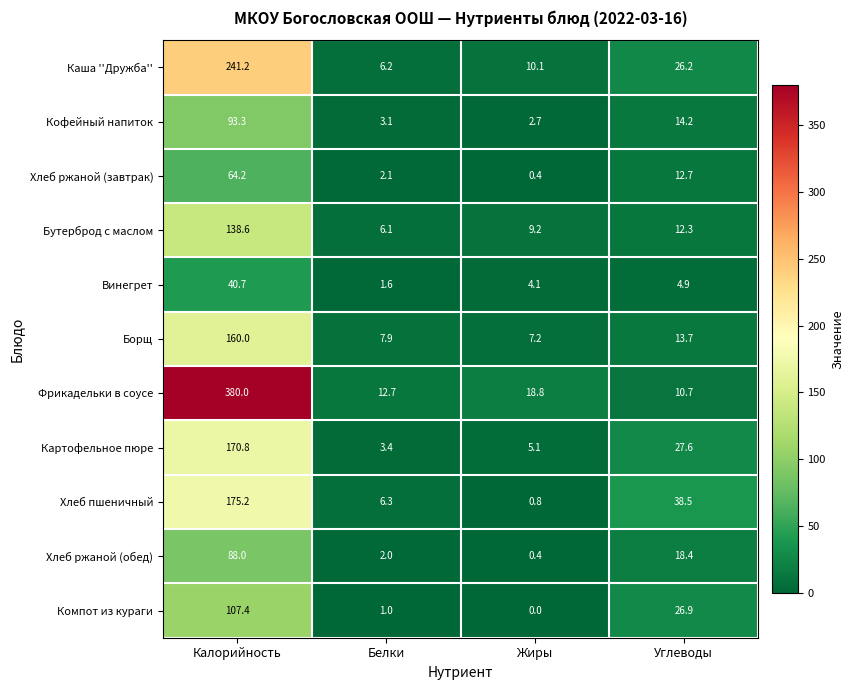

Which category has the lowest value in the Хлеб ржаной (обед) series?

Жиры